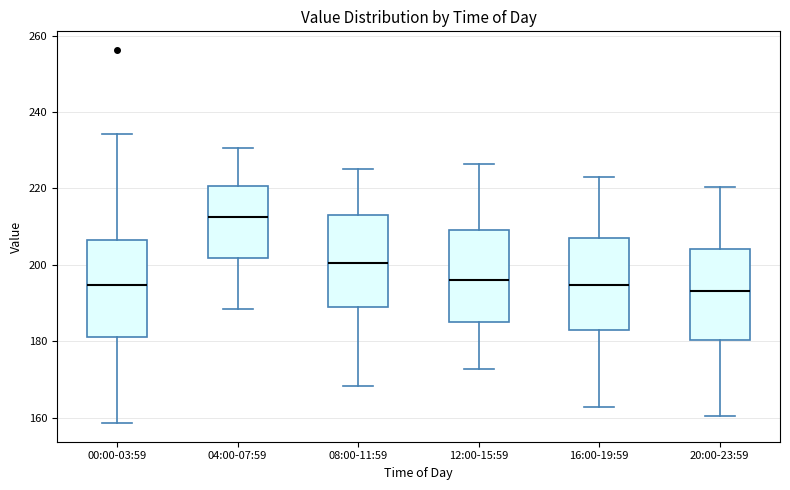

Reading left to right, read every box against the y-axis: the position of its median line, the range the box covers, and the ends of its whiskers. The values are not printed on the chart, so give them approximately, as read against the axis.

00:00-03:59: median 194, box 182 to 206, whiskers 158 to 234
04:00-07:59: median 212, box 202 to 220, whiskers 188 to 230
08:00-11:59: median 200, box 188 to 214, whiskers 168 to 226
12:00-15:59: median 196, box 186 to 210, whiskers 172 to 226
16:00-19:59: median 194, box 182 to 208, whiskers 162 to 222
20:00-23:59: median 194, box 180 to 204, whiskers 160 to 220